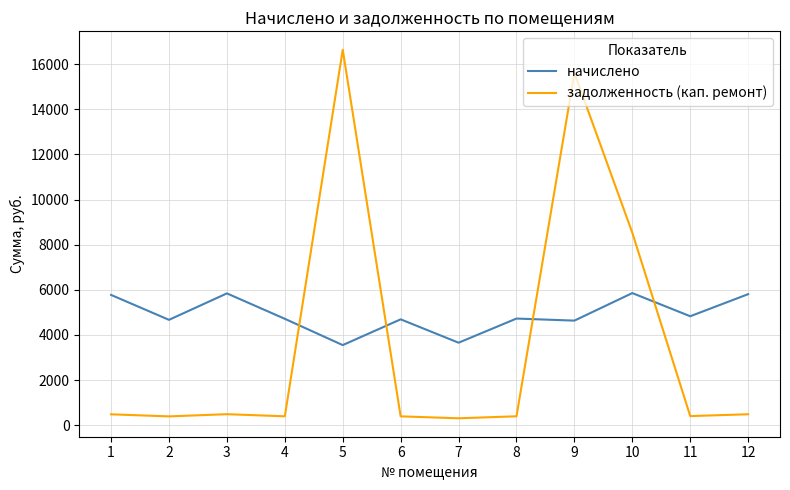

What is the total value across all series at 4?

5107.6